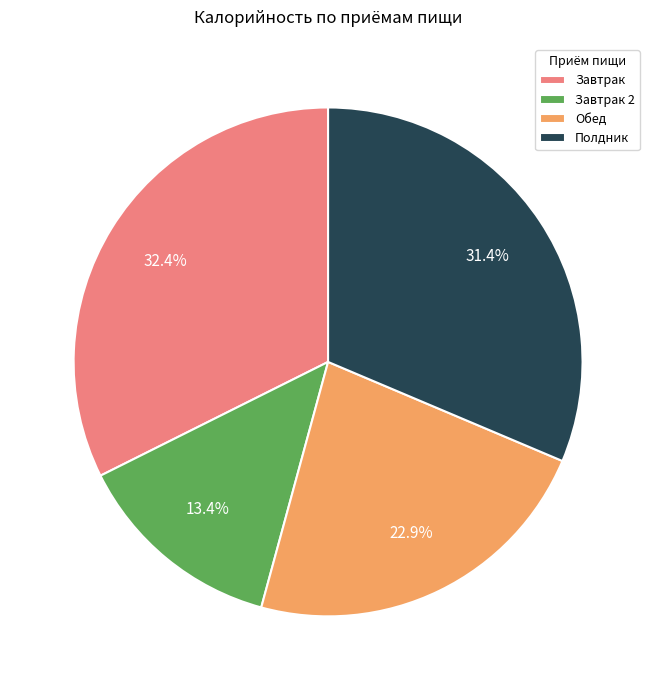

Is the sum of Полдник and Завтрак greater than half?

Yes